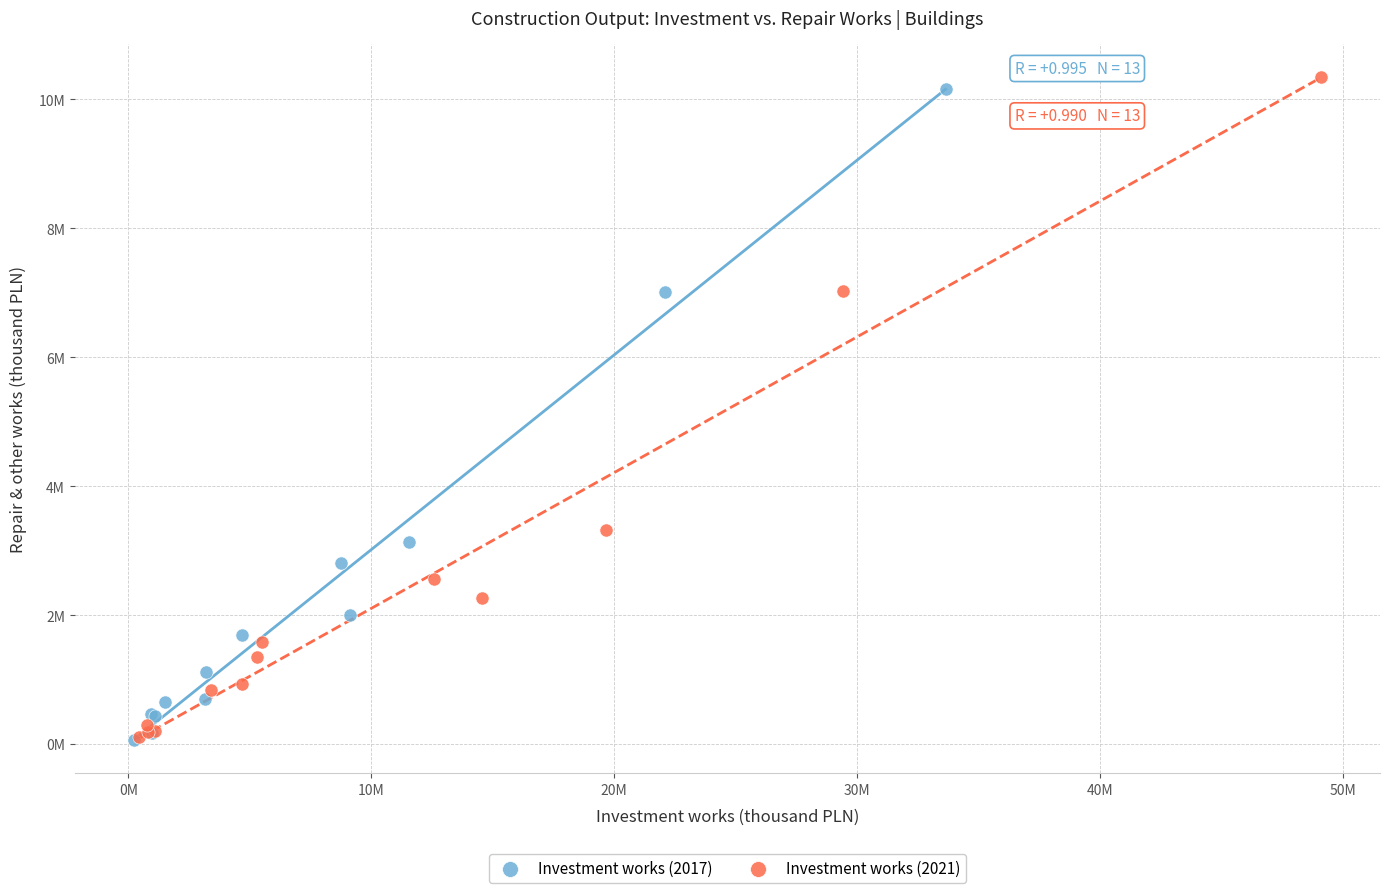

What are all the series names shown in the legend?

Investment works (2017), Investment works (2021)